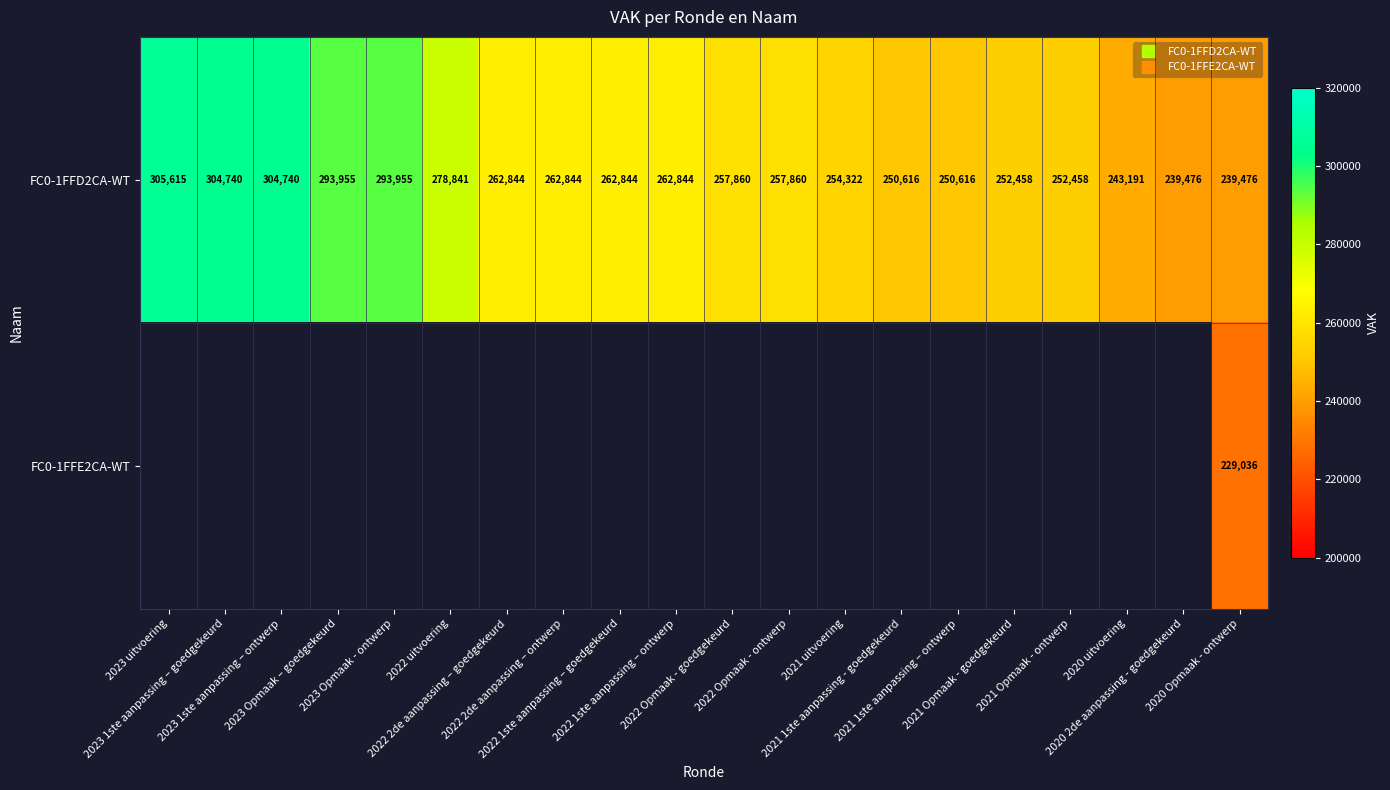

The FC0-1FFD2CA-WT series shows 252458.0 at 2021 Opmaak - ontwerp. True or false?

True